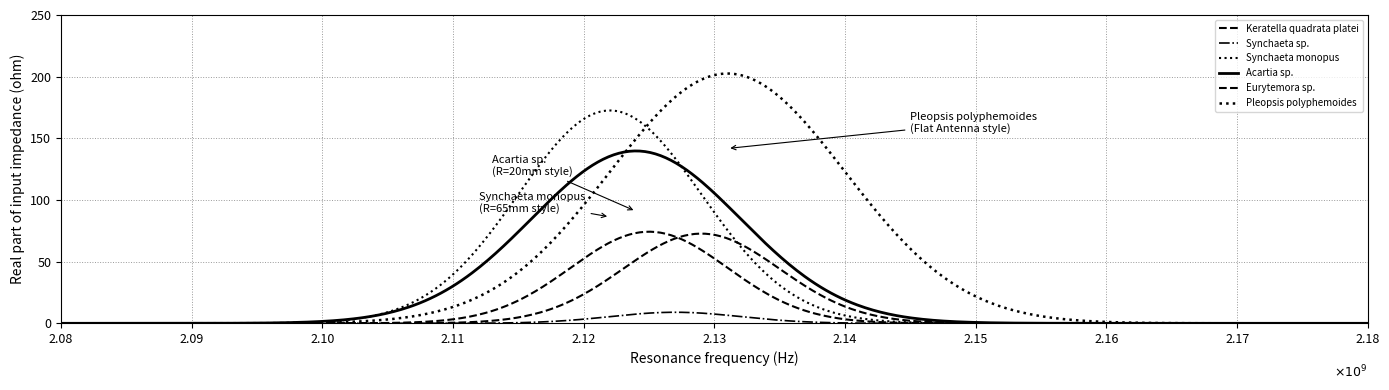

What is the difference between the maximum and minimum values in the Acartia sp. series?

139.7